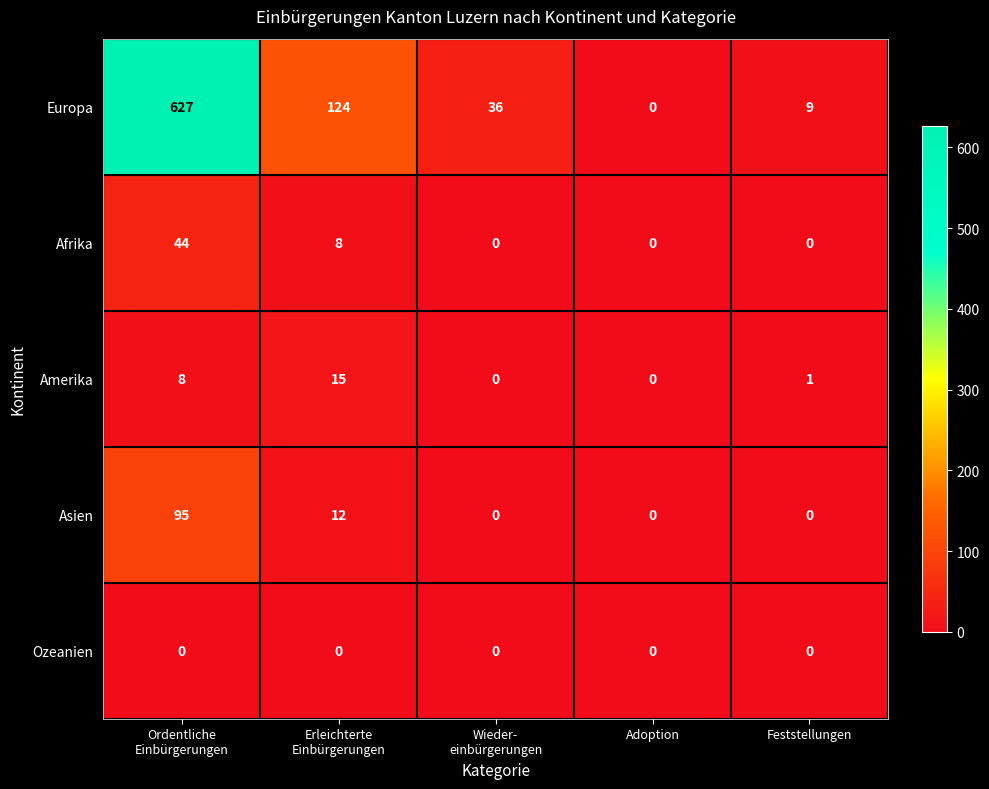

Count the Afrika values in the range 0 to 8.

4